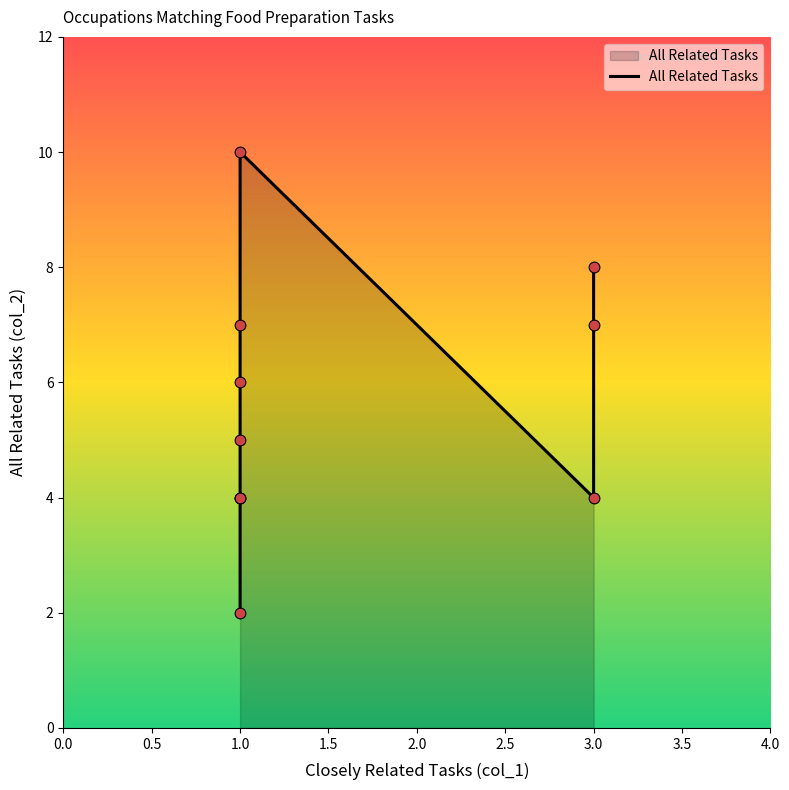

What is the ratio of the value at 0.0 to the value at 1.5?

0.4